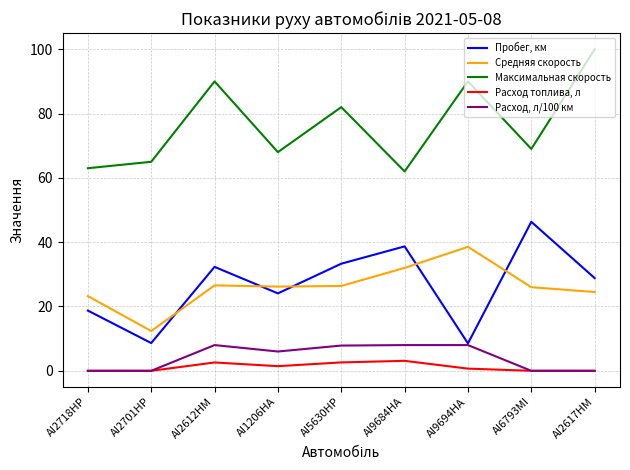

Between AI6793MI and AI2617HM, which series saw the biggest shift?

Максимальная скорость